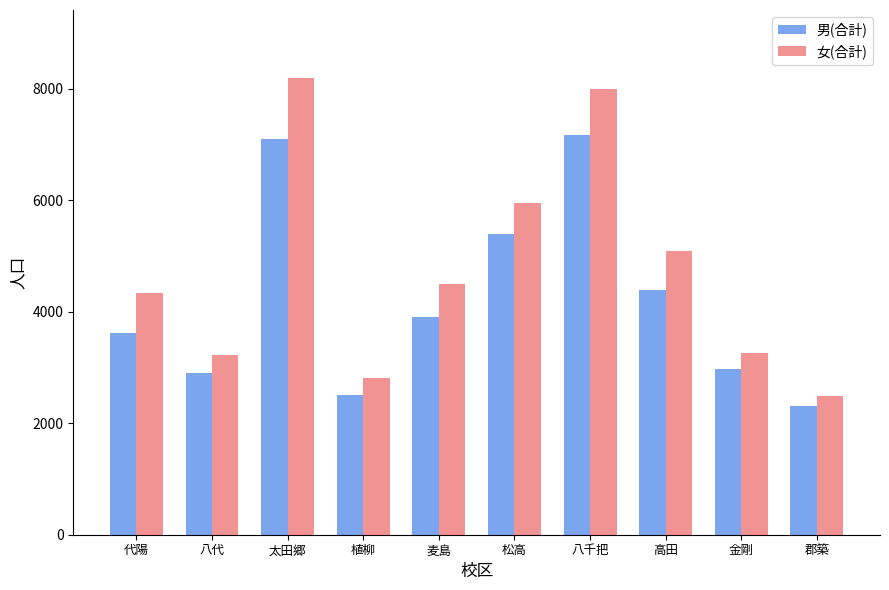

How many distinct data groups are displayed?

2